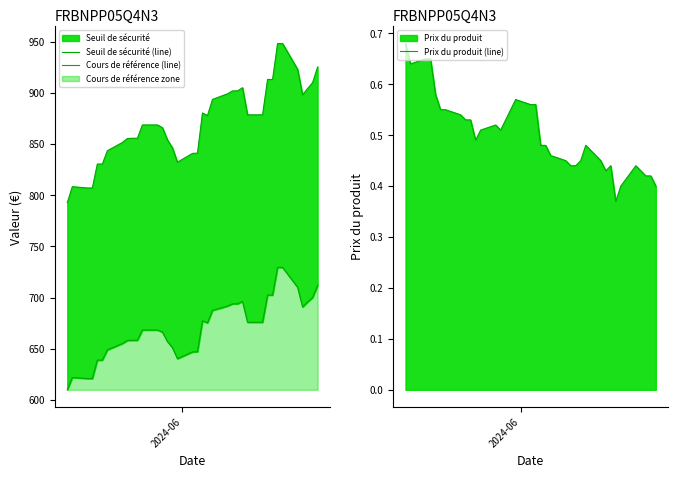

Does the chart have visible grid lines?

No